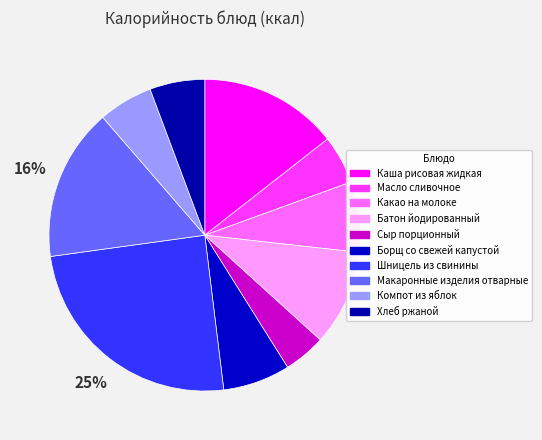

How many segments does this pie chart have?

10